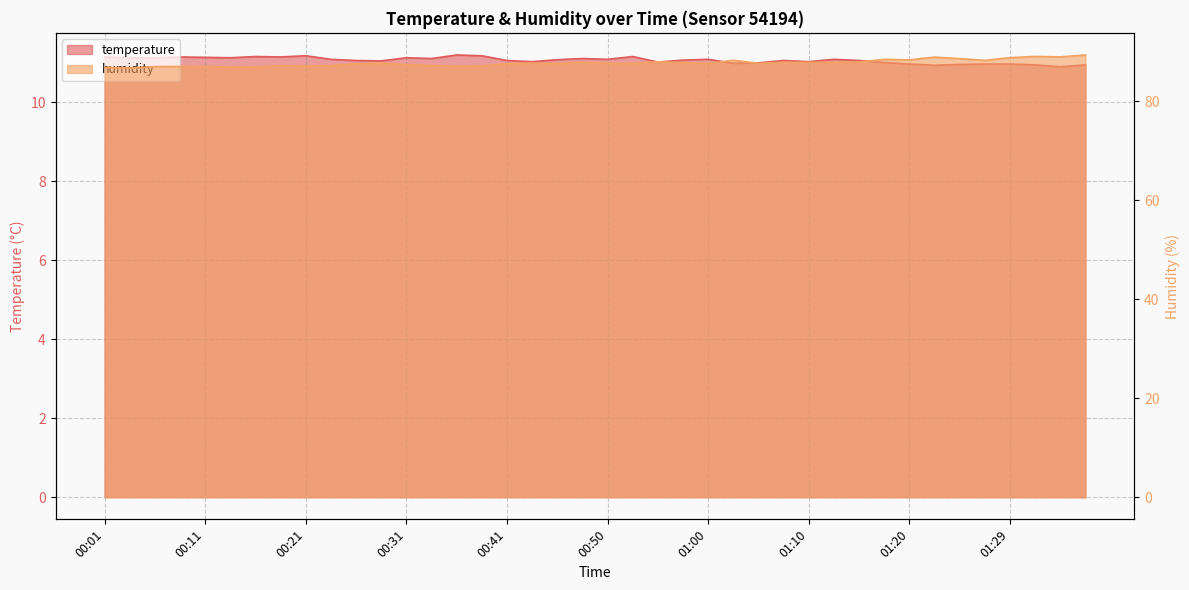

At how many categories does at least one series exceed 32?

40